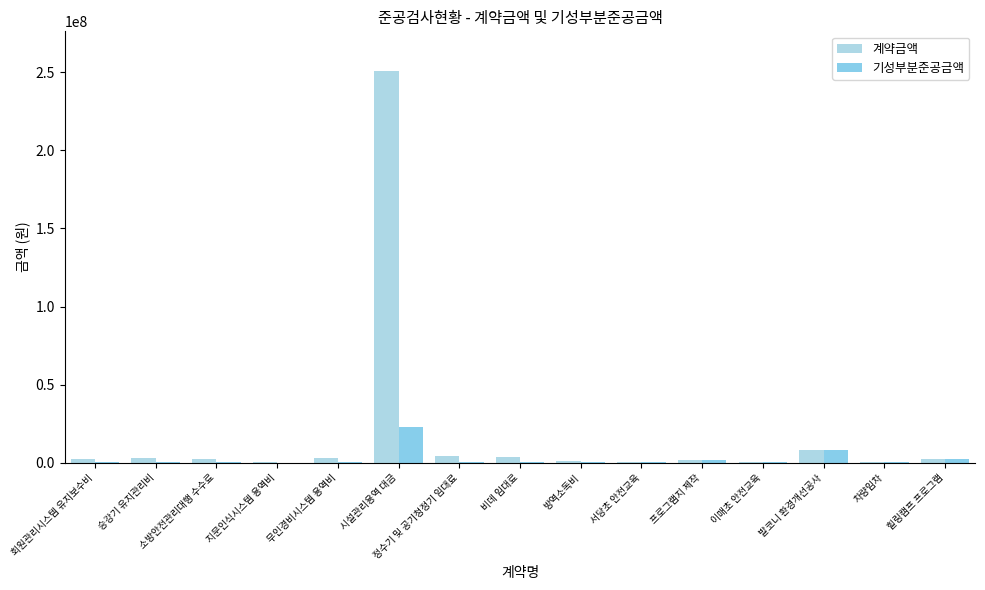

How many series are shown in this chart?

2